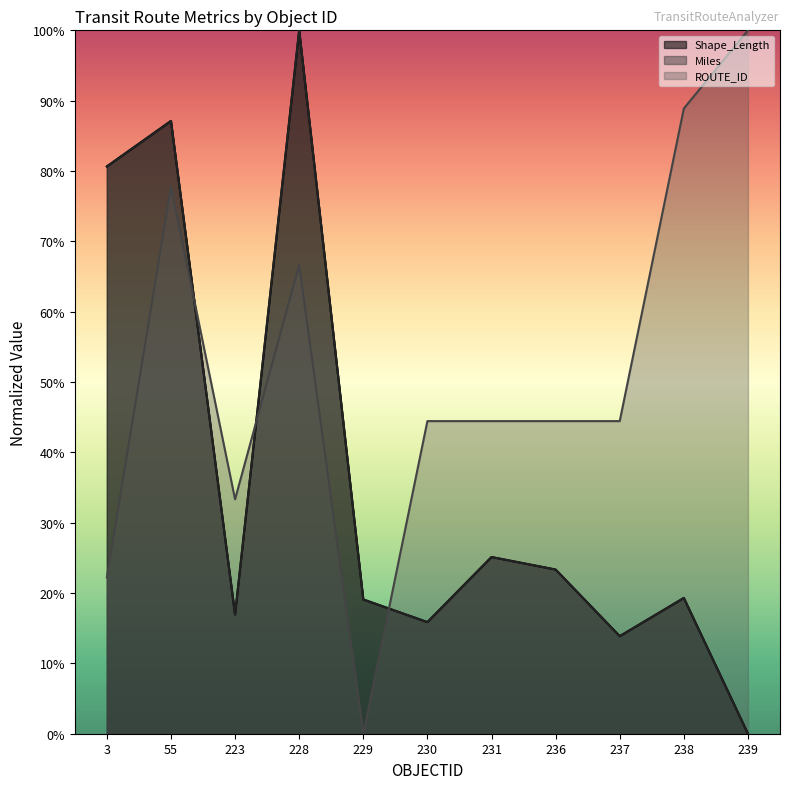

At which category does the chart reach its minimum across all series?

239